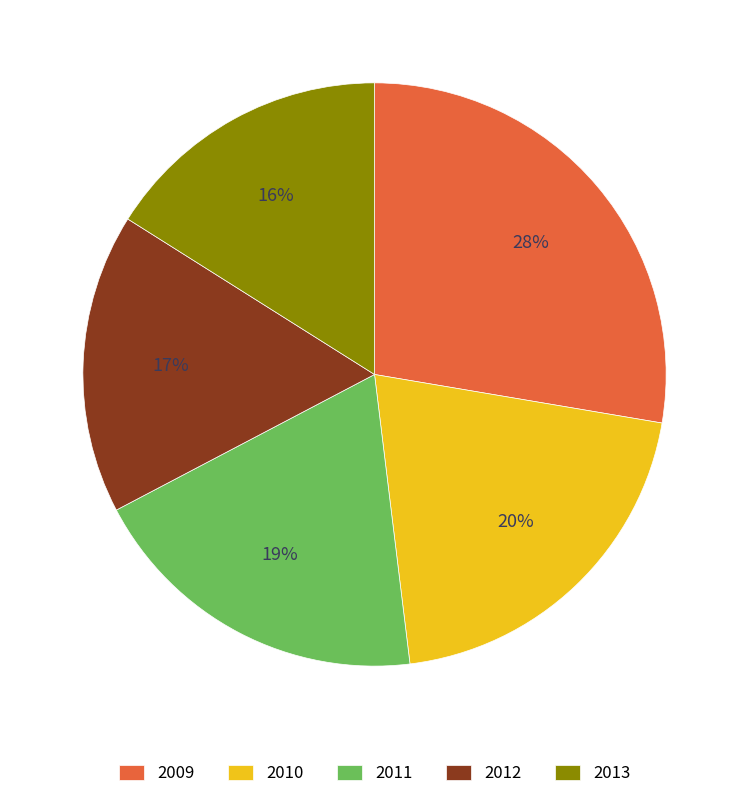

To the nearest percent, what is the average slice percentage?

20%